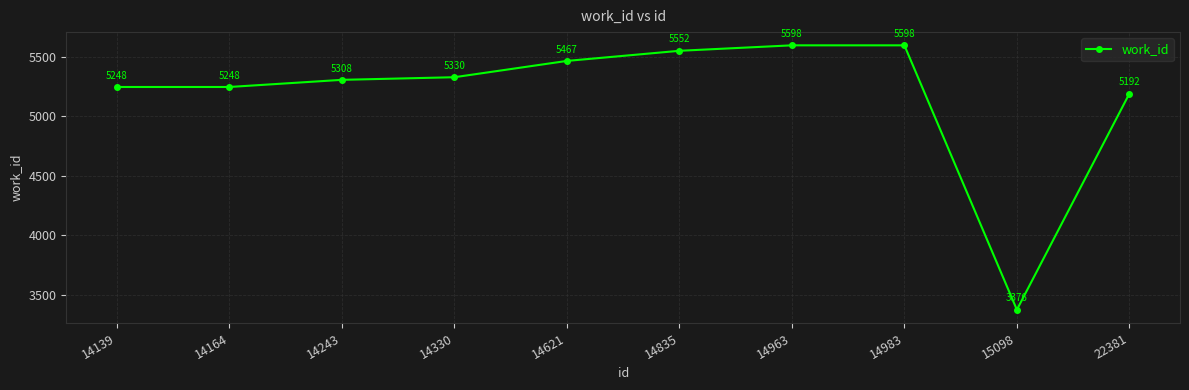

True or false: the data shows 5598 at 14963.

True